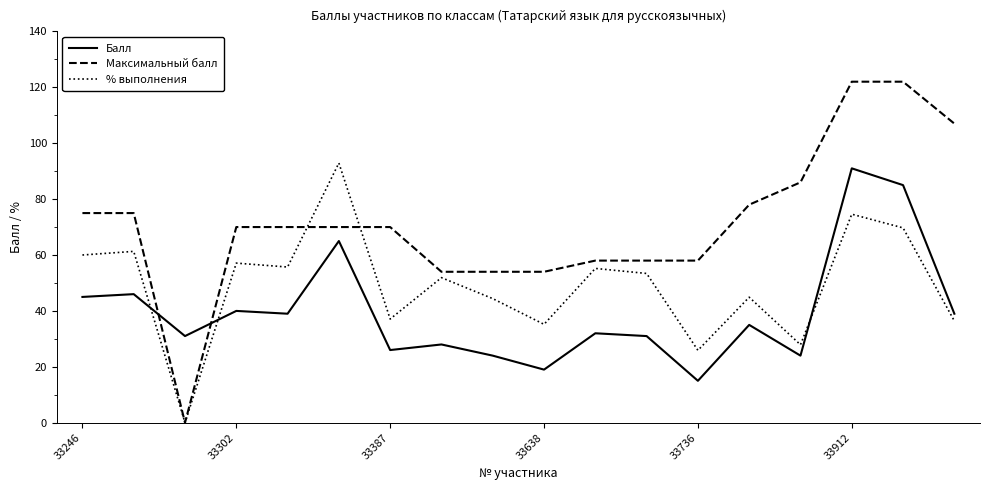

How many lines are shown in the chart?

3